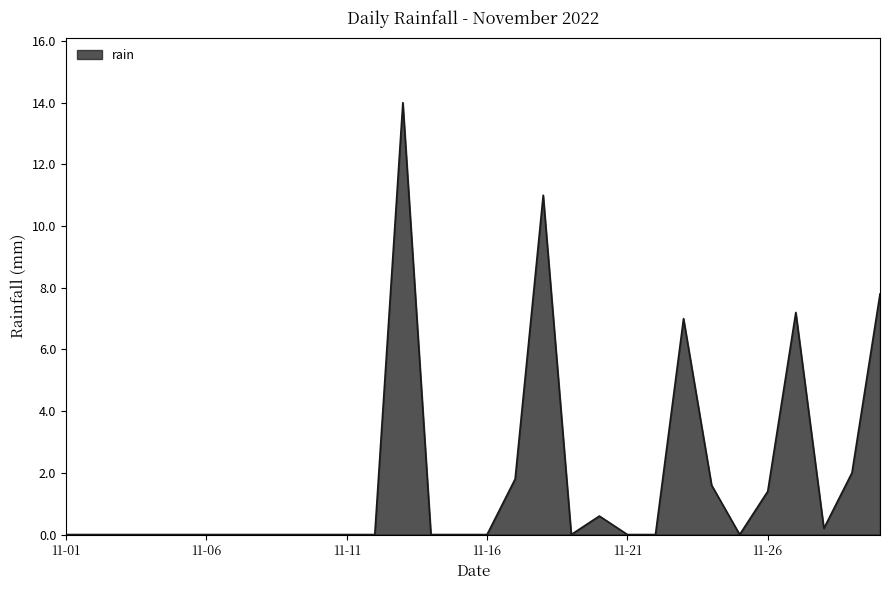

Count the number of categories in the chart.

30